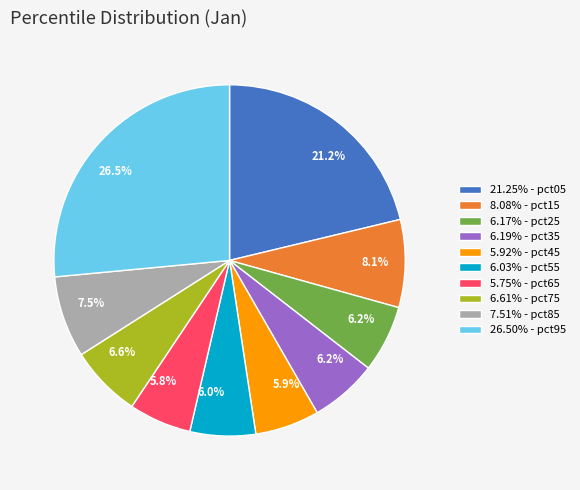

Is there any slice that represents more than half of the pie?

No